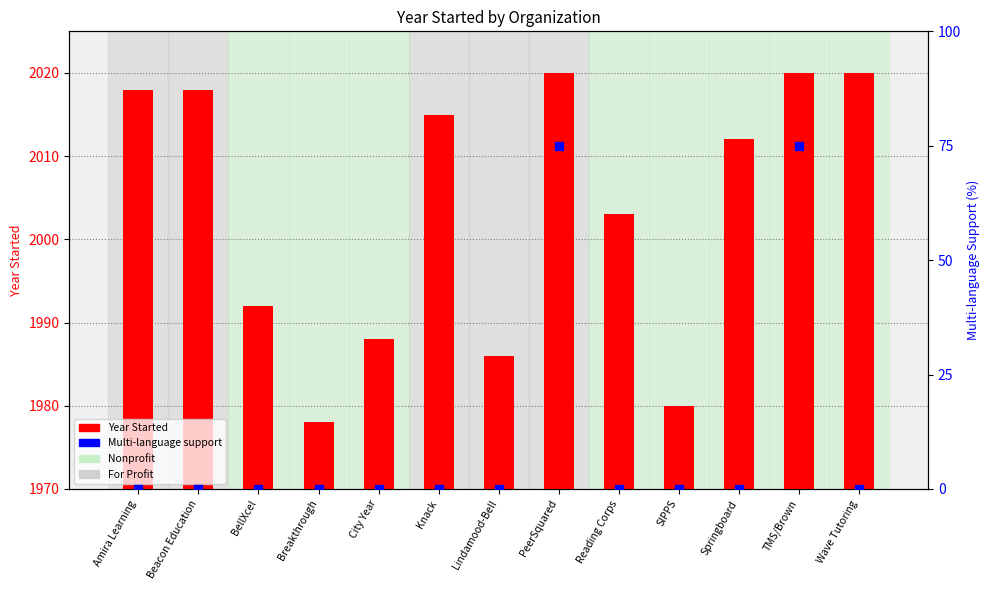

Which series contains the highest Y value?

Year Started